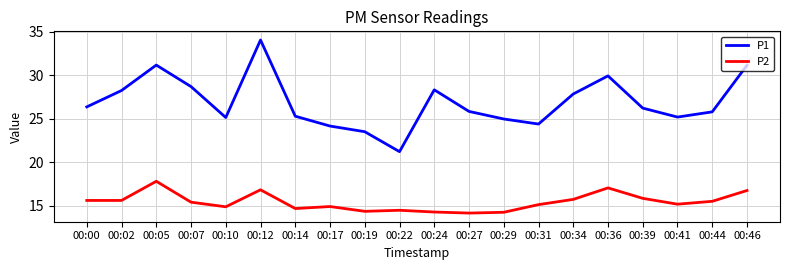

At which label does P2 reach its peak?

00:05